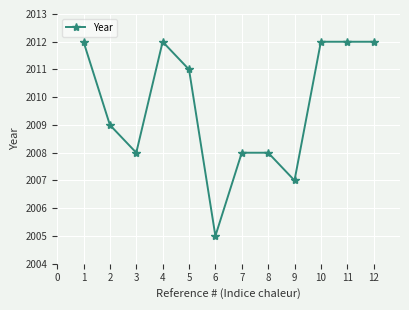

What is the smallest value displayed?

2005